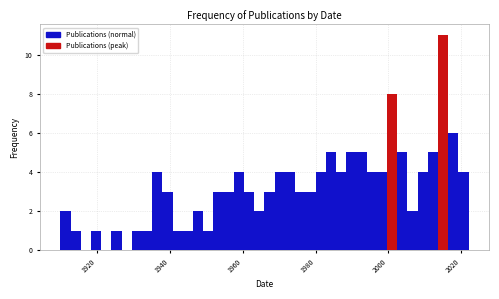

Around what value on the x-axis is the tallest bar? Give the approximate position of its centre, as read against the axis.

2016